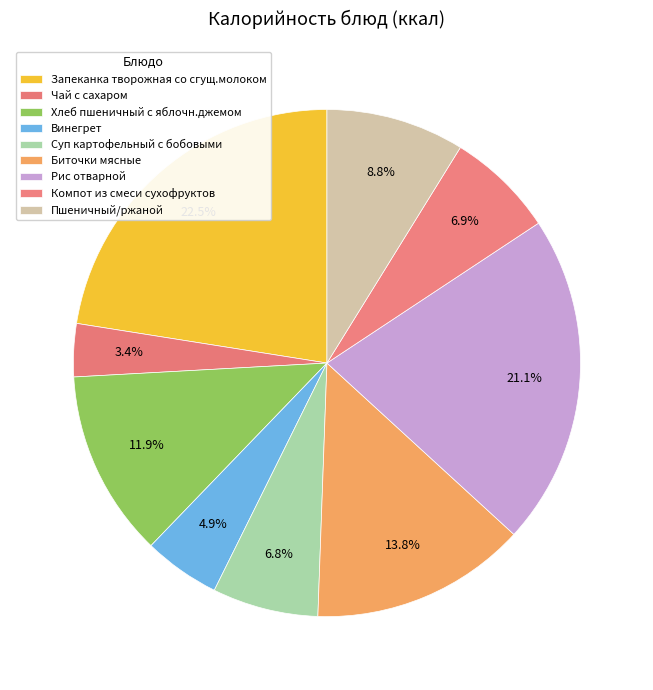

Rank the categories by value from highest to lowest.

Запеканка творожная со сгущ.молоком, Рис отварной, Биточки мясные, Хлеб пшеничный с яблочн.джемом, Пшеничный/ржаной, Компот из смеси сухофруктов, Суп картофельный с бобовыми, Винегрет, Чай с сахаром